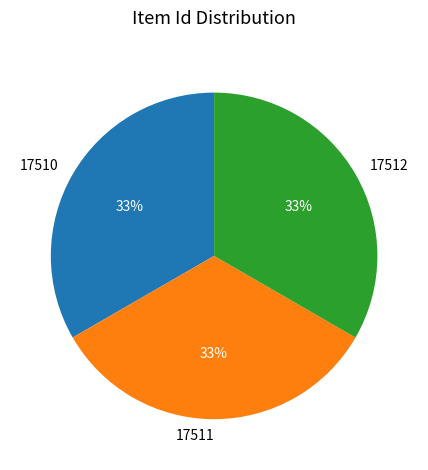

Does any single category account for the majority?

No